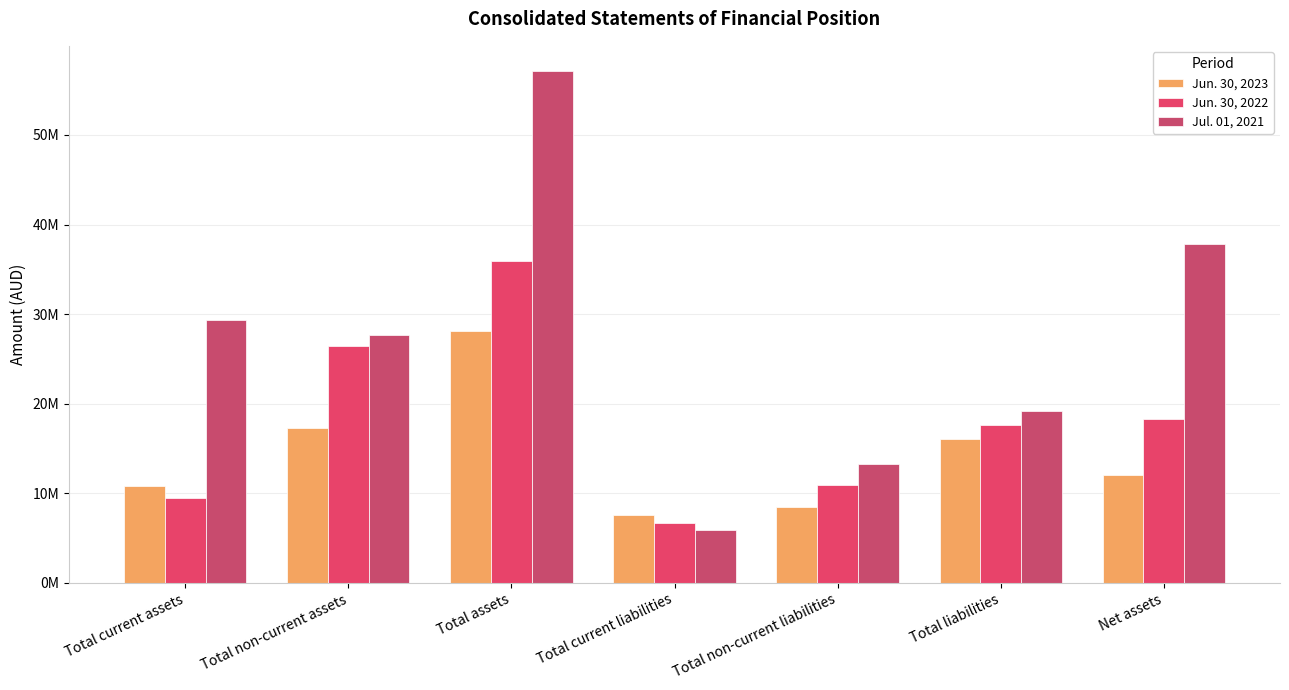

Does the chart contain any negative values?

No